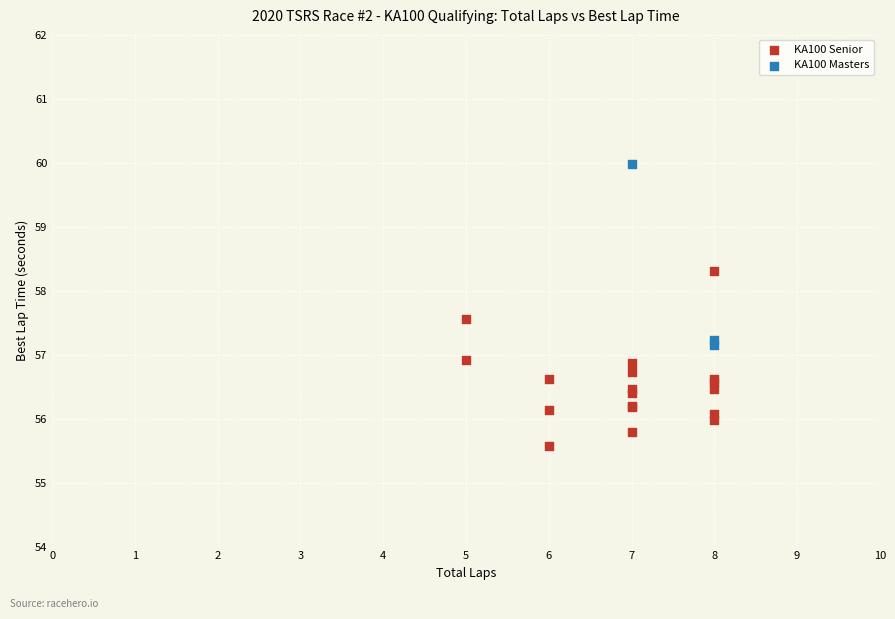

Which series reaches the minimum Y coordinate?

KA100 Senior